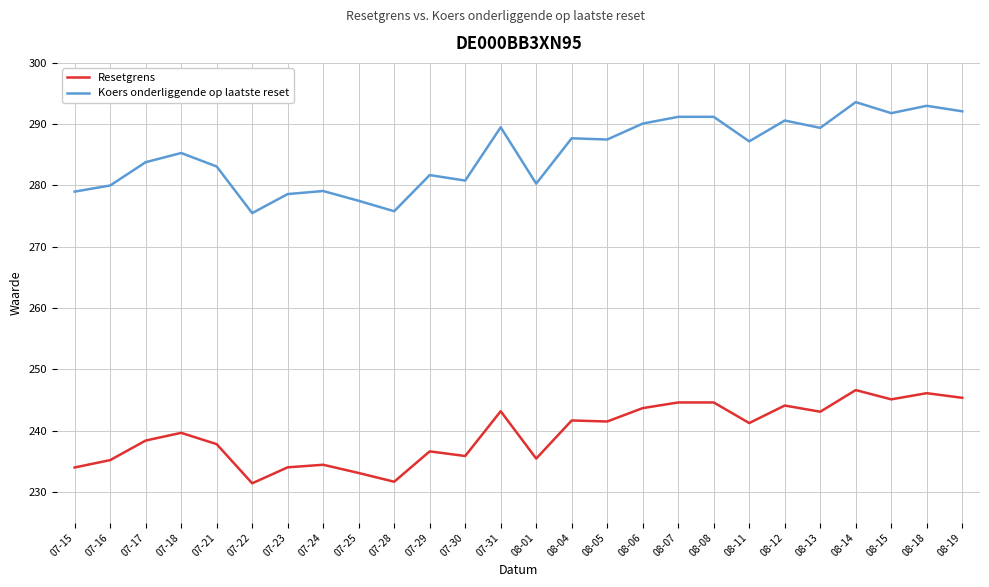

List the series in order of their peak value, highest first.

Koers onderliggende op laatste reset, Resetgrens